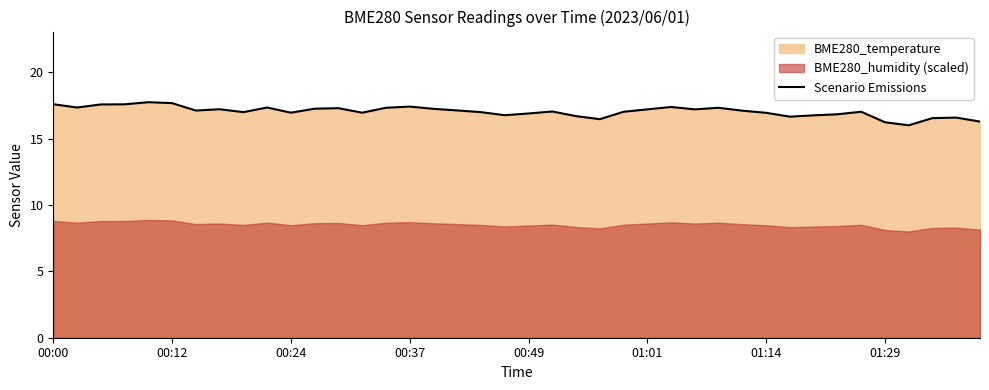

What is the highest value of the Scenario Emissions series?

17.8